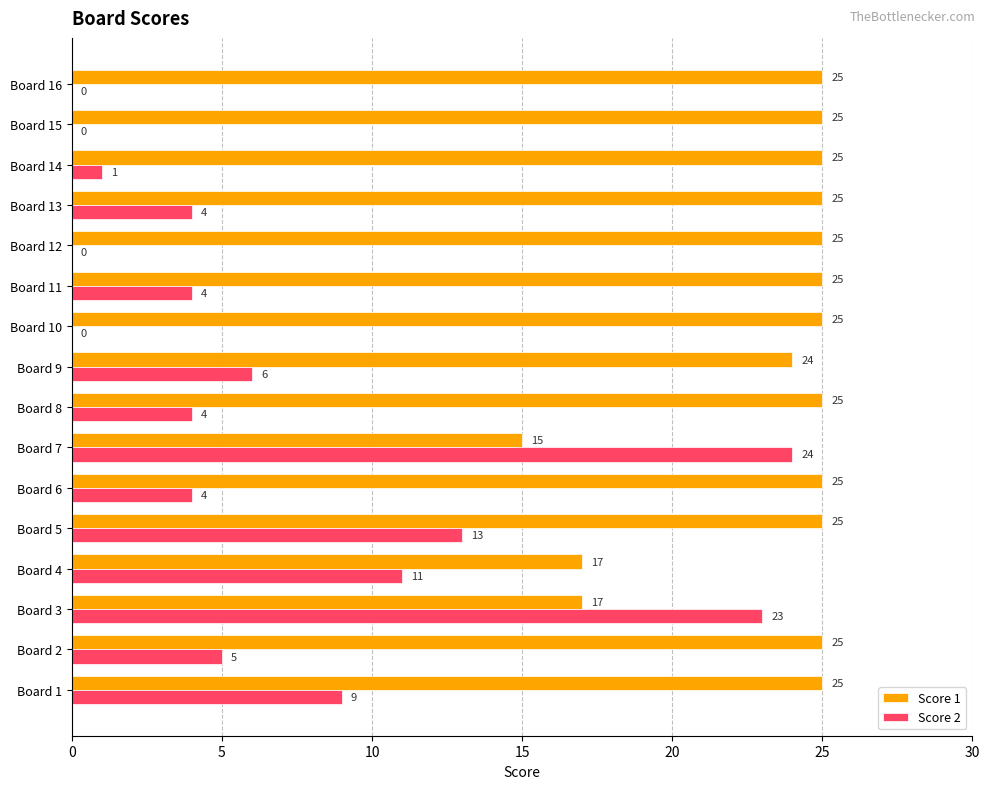

Between Board 3 and Board 16, which series saw the biggest shift?

Score 2